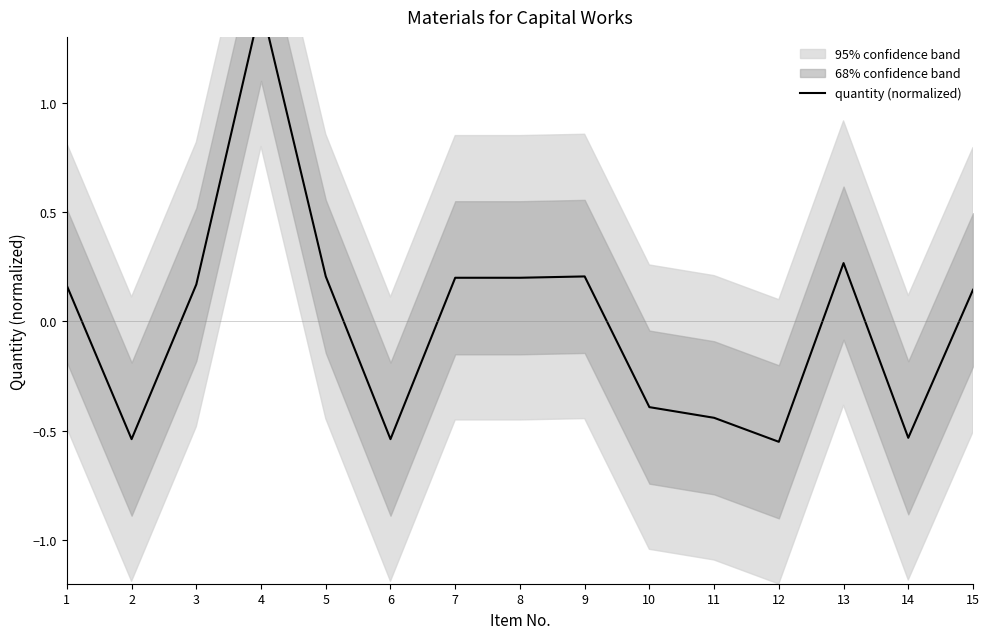

What is the difference between the values at 2 and 13?

0.8